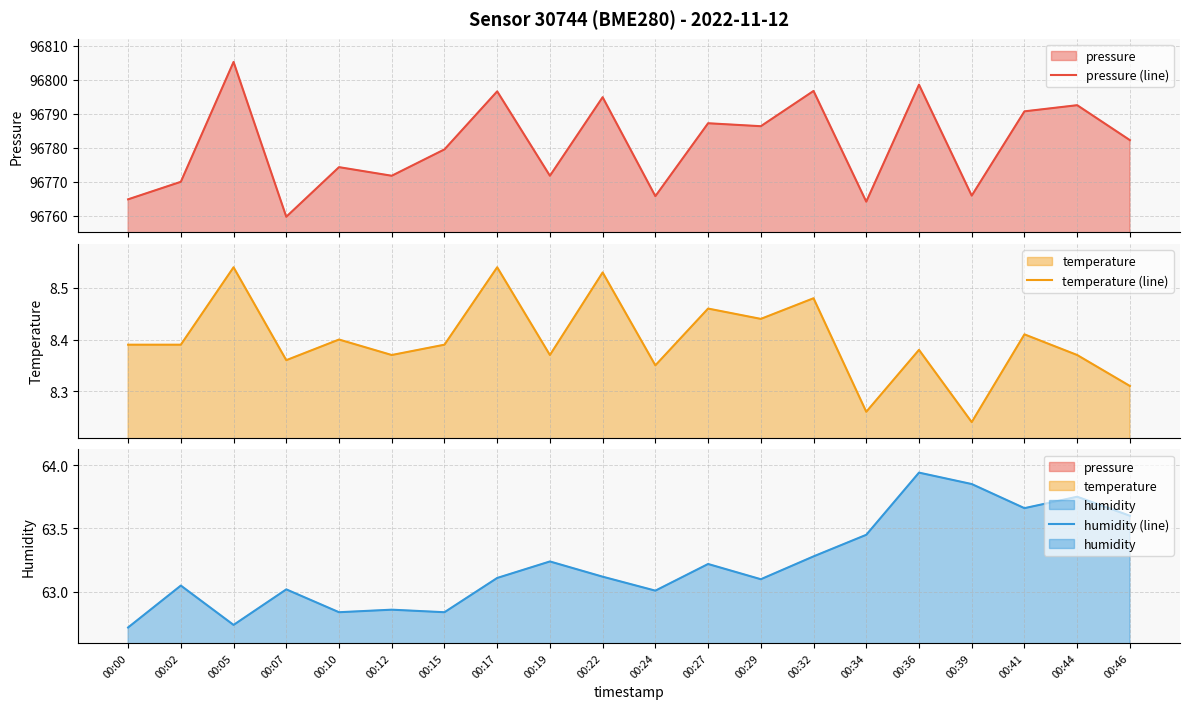

At which label does humidity (line) first exceed 63?

00:02